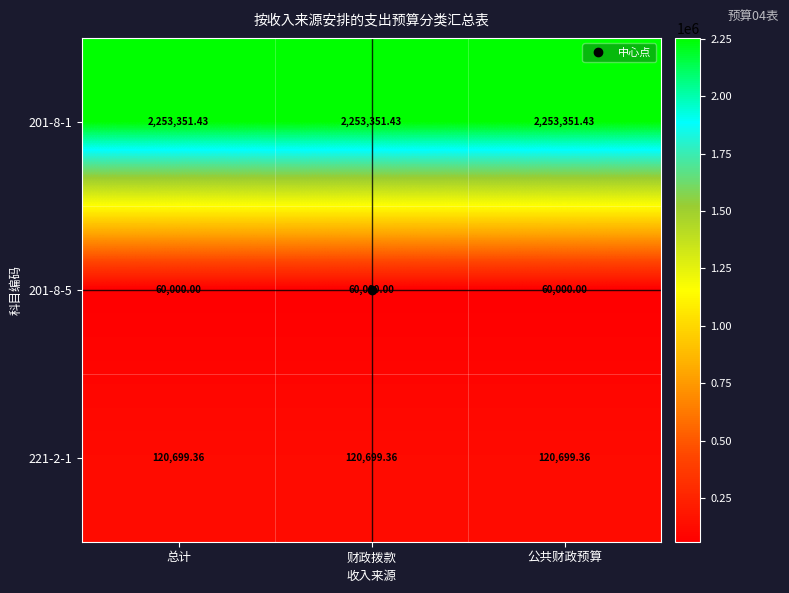

Reading left to right, list all the values displayed in this chart.

201-8-1: 总计=2253351.4	财政拨款=2253351.4	公共财政预算=2253351.4
201-8-5: 总计=60000.0	财政拨款=60000.0	公共财政预算=60000.0
221-2-1: 总计=120699.4	财政拨款=120699.4	公共财政预算=120699.4